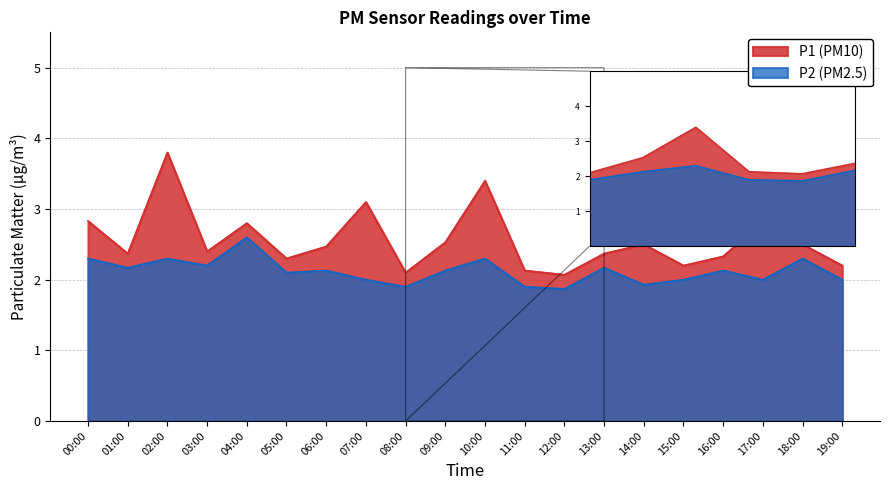

How many series are shown in this chart?

2